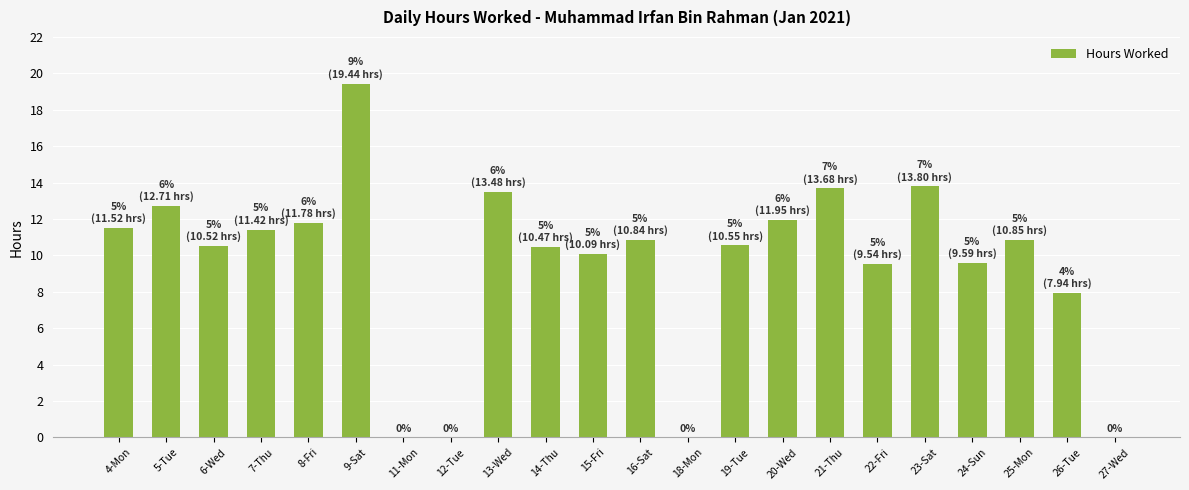

What is the sum of all values?

210.2